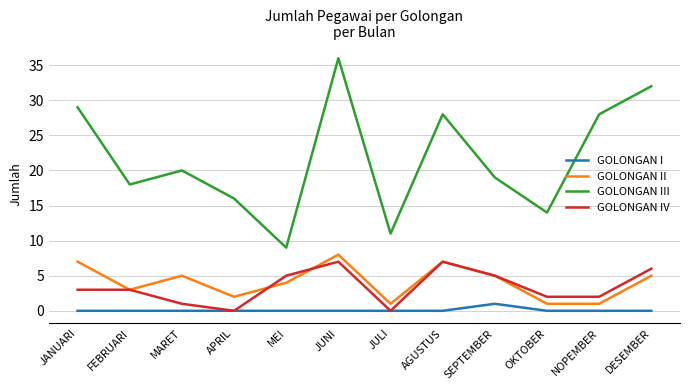

What are all the series names shown in the legend?

GOLONGAN I, GOLONGAN II, GOLONGAN III, GOLONGAN IV